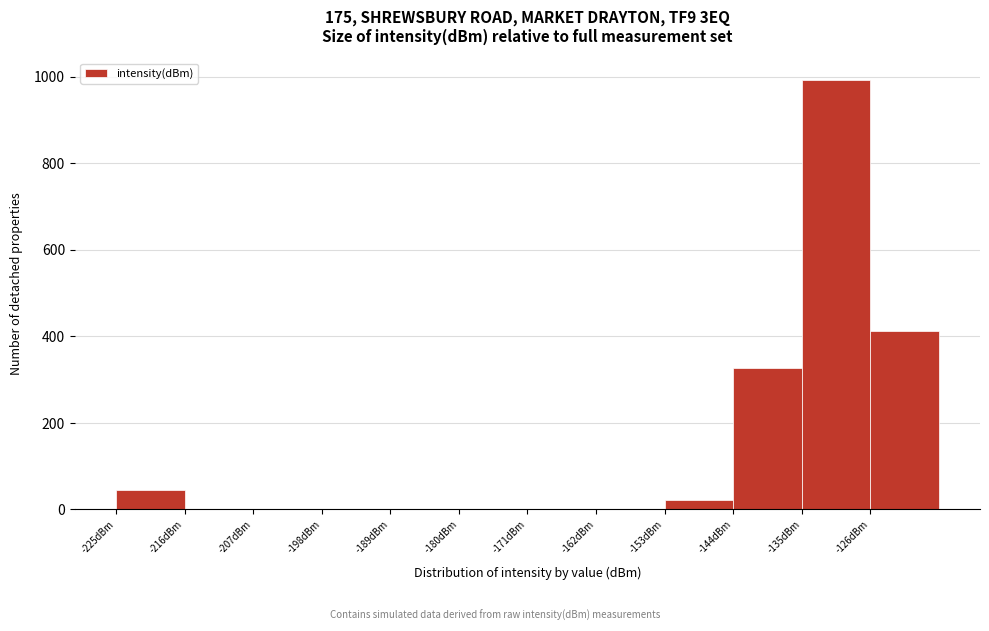

Reading left to right, transcribe this chart: for each bar, give the range it covers on the x-axis and its height. The values are not printed on the chart, so give them approximately, as read against the axis.

-225 to -216: 40
-216 to -207: 0
-207 to -198: 0
-198 to -189: 0
-189 to -180: 0
-180 to -171: 0
-171 to -162: 0
-162 to -153: 0
-153 to -144: 20
-144 to -135: 320
-135 to -126: 1000
-126 to -117: 420